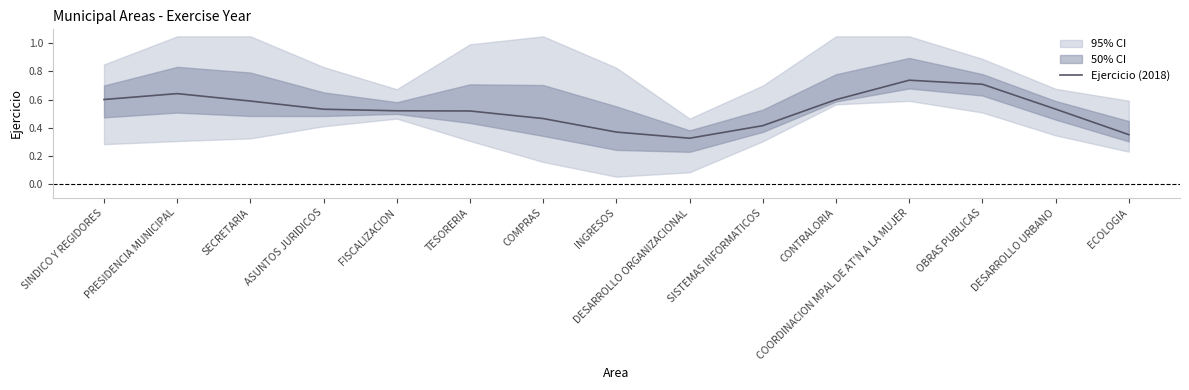

What is the label of the 12th point from the right?

ASUNTOS JURIDICOS